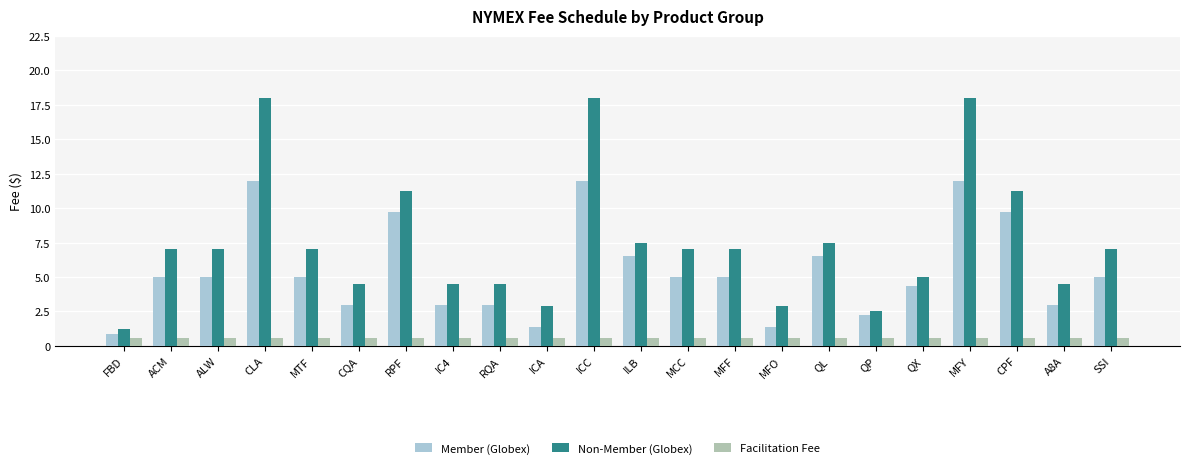

The value of Member (Globex) at ICA is 1.4. True or false?

True